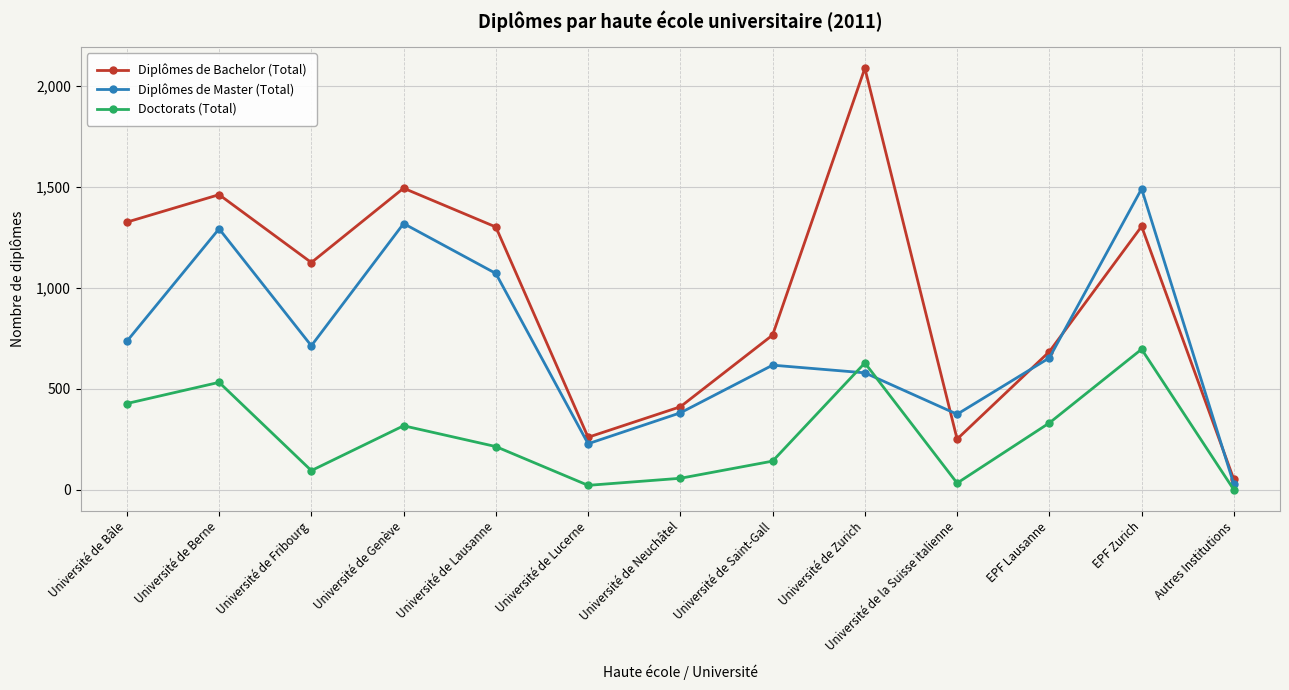

What is the label of the 8th point from the right?

Université de Lucerne